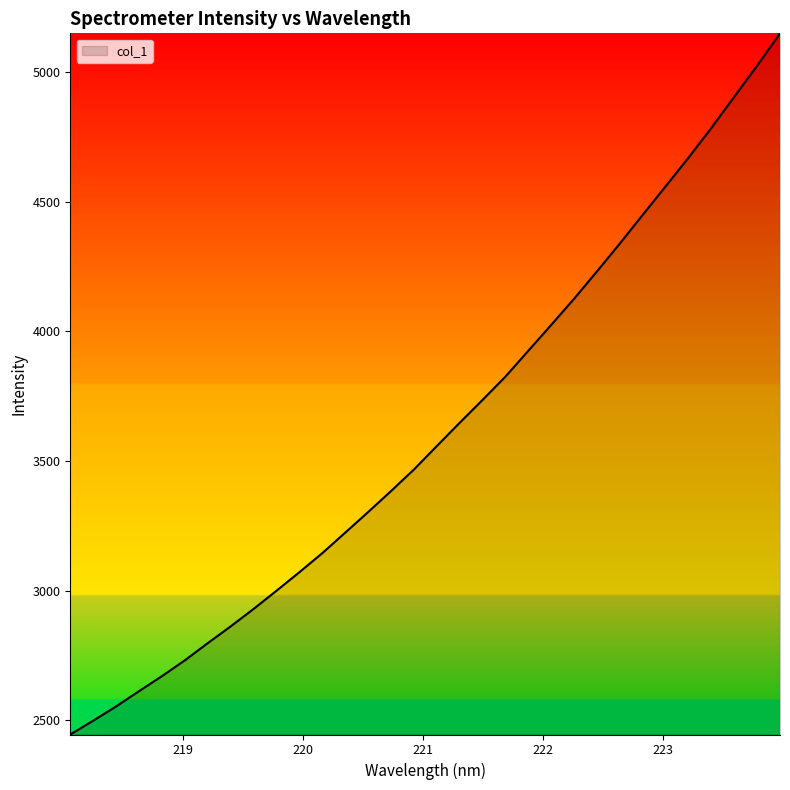

What is the maximum value shown in the chart?

5148.9